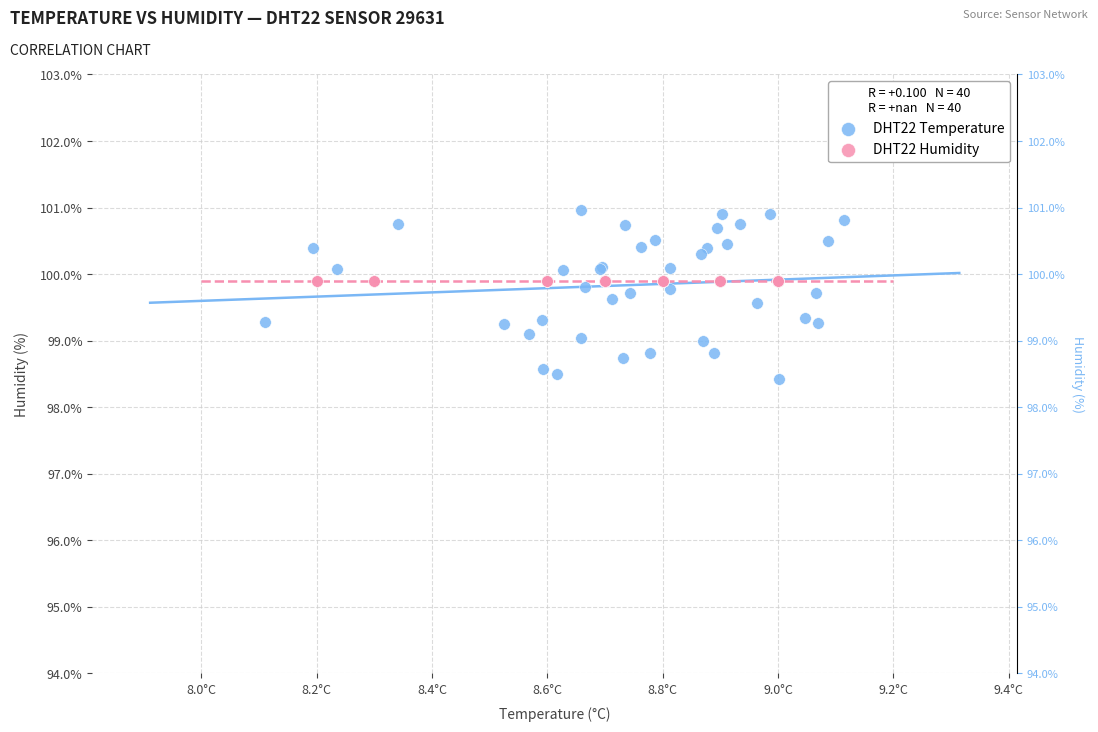

Which series contains the lowest Y value?

DHT22 Temperature